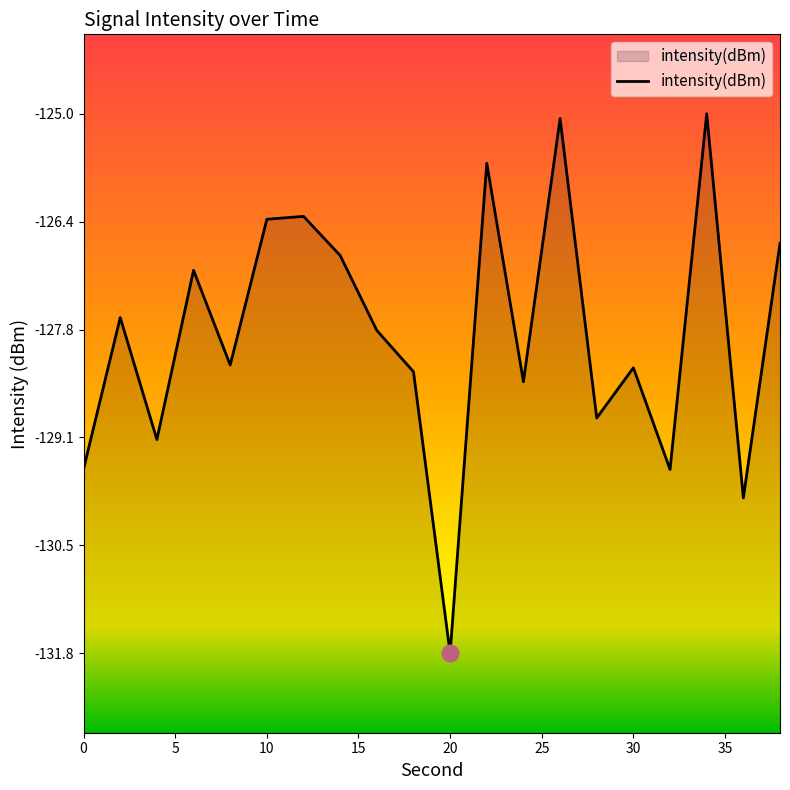

Is it true that the value at 10 is -126.4?

True